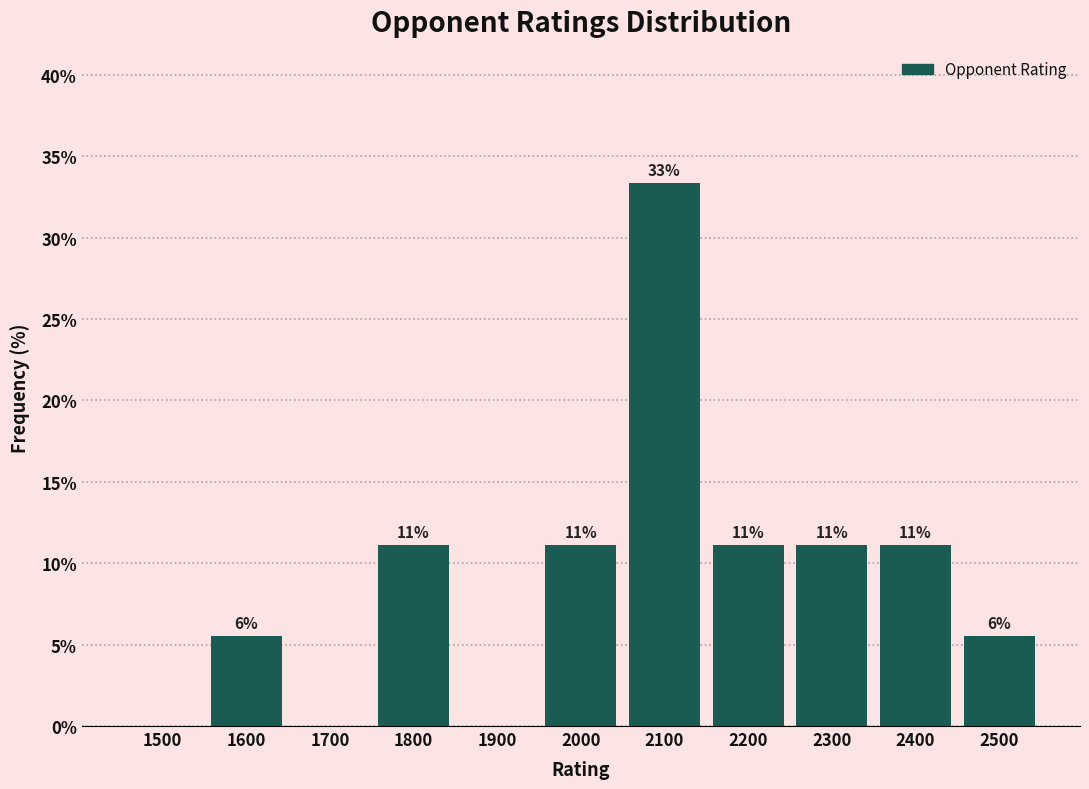

Are the bars horizontal?

No